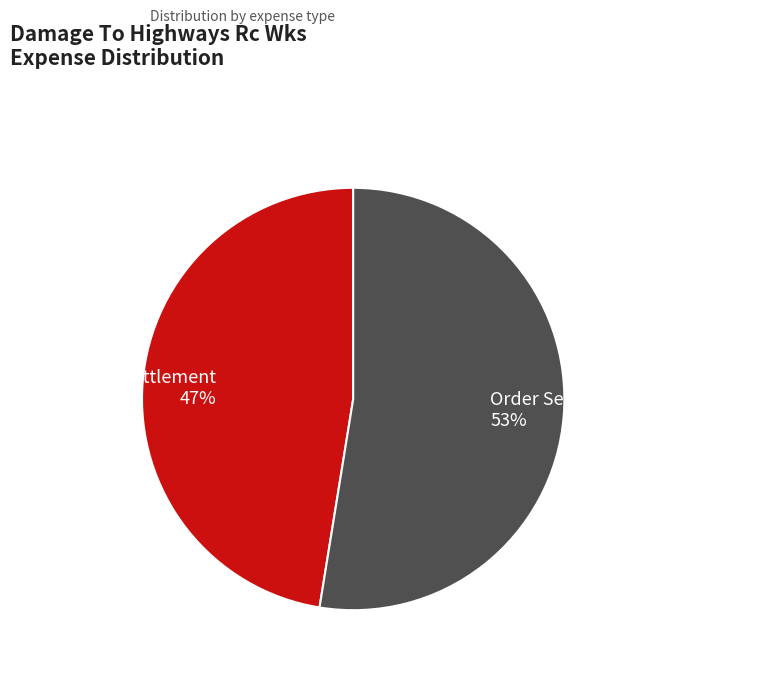

To the nearest percent, what is the combined percentage of Order Settlement To Bal Sht Gl and Order Settlement?

100%